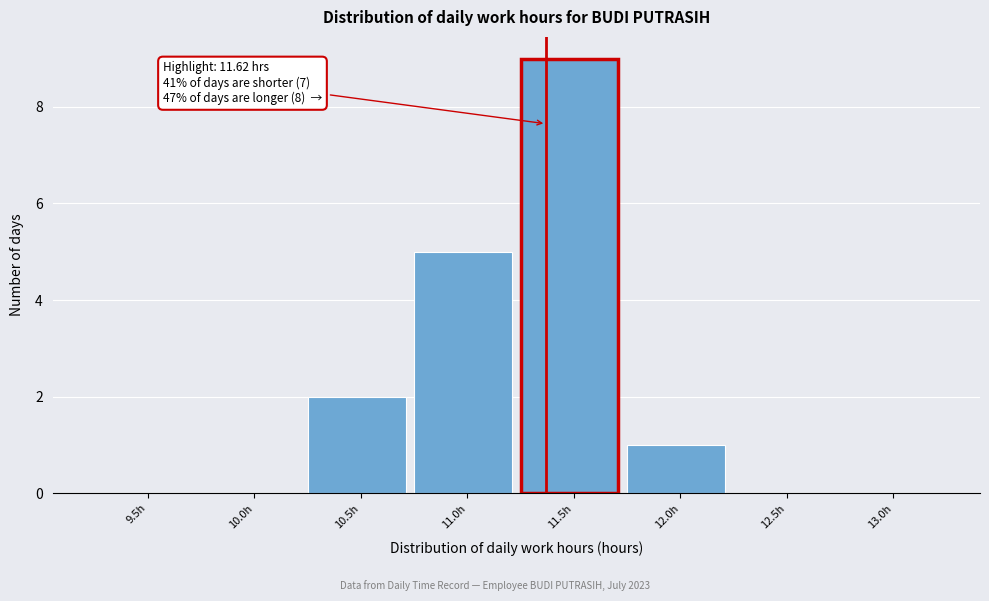

Reading left to right, what are all the values shown in this chart?

9.5h=0	10.0h=0	10.5h=2	11.0h=5	11.5h=9	12.0h=1	12.5h=0	13.0h=0